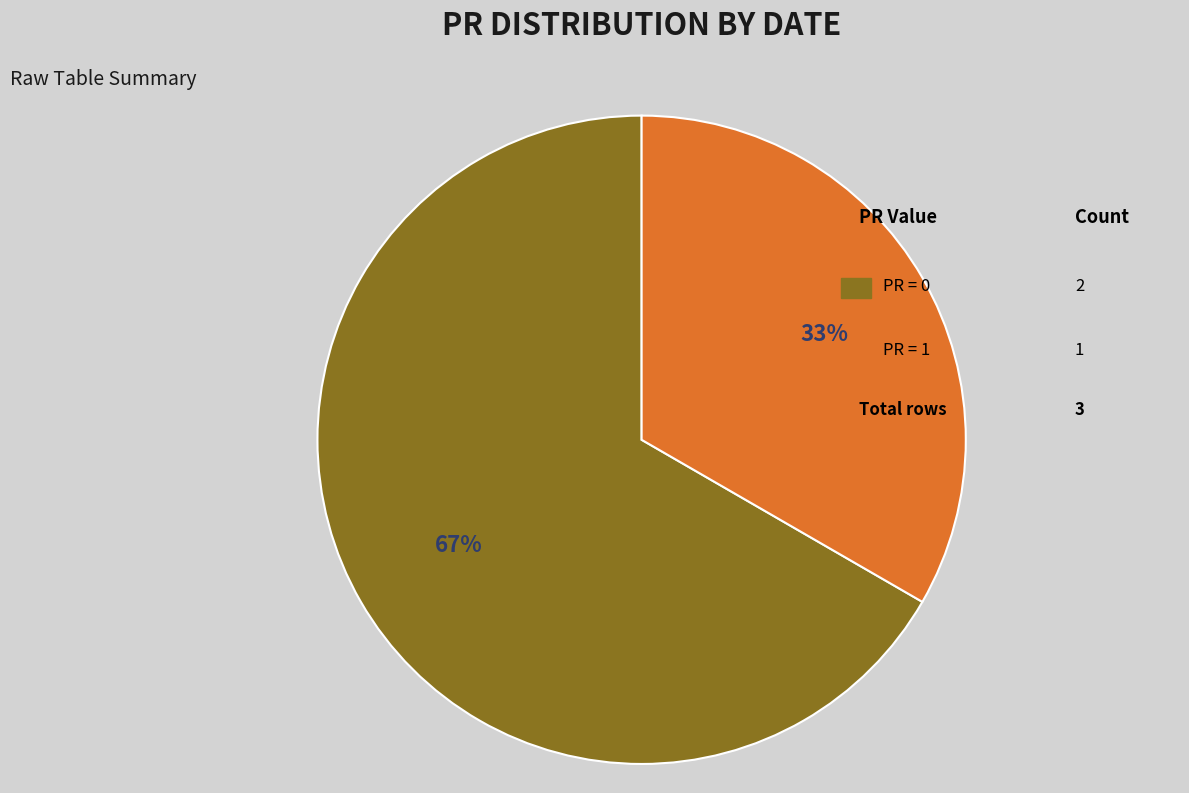

Does any single category account for the majority?

Yes